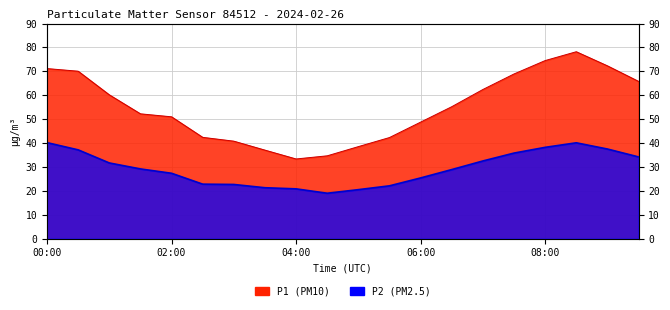

List the series in order of their overall mean, lowest first.

P2, P1